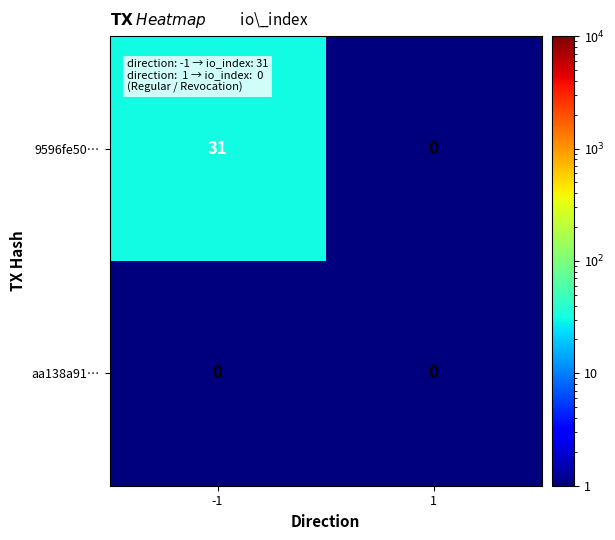

Between -1 and 1, which series saw the biggest shift?

9596fe50…